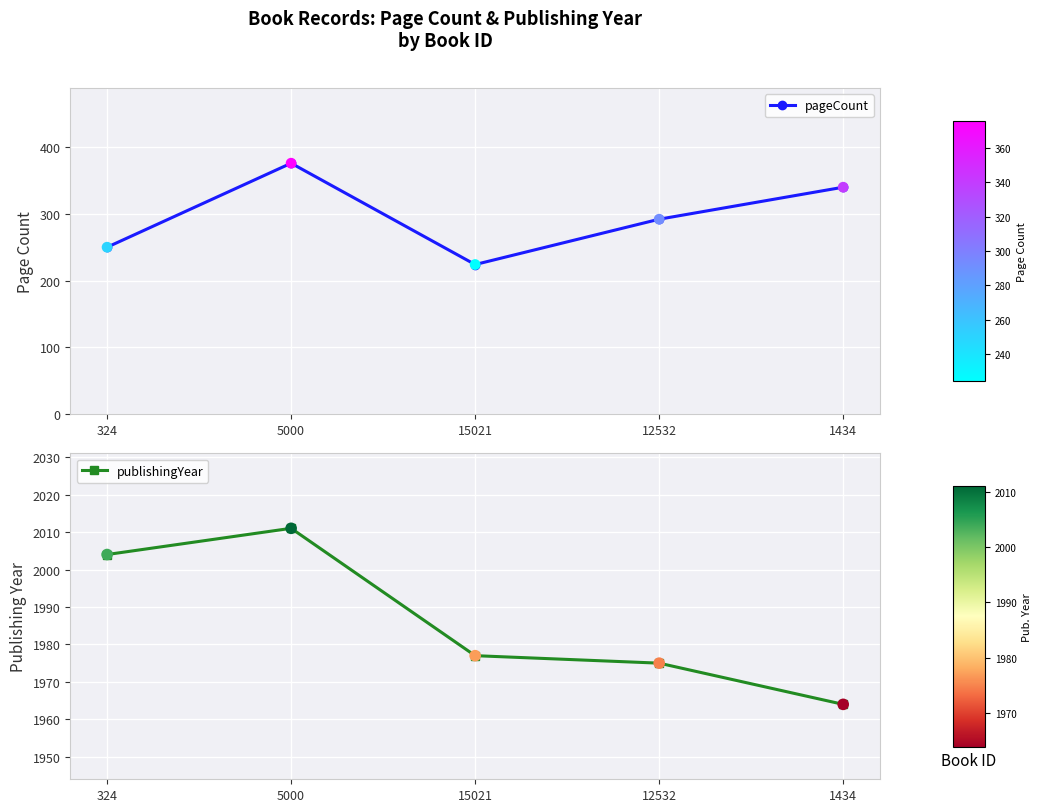

What are all the series names shown in the legend?

pageCount, publishingYear